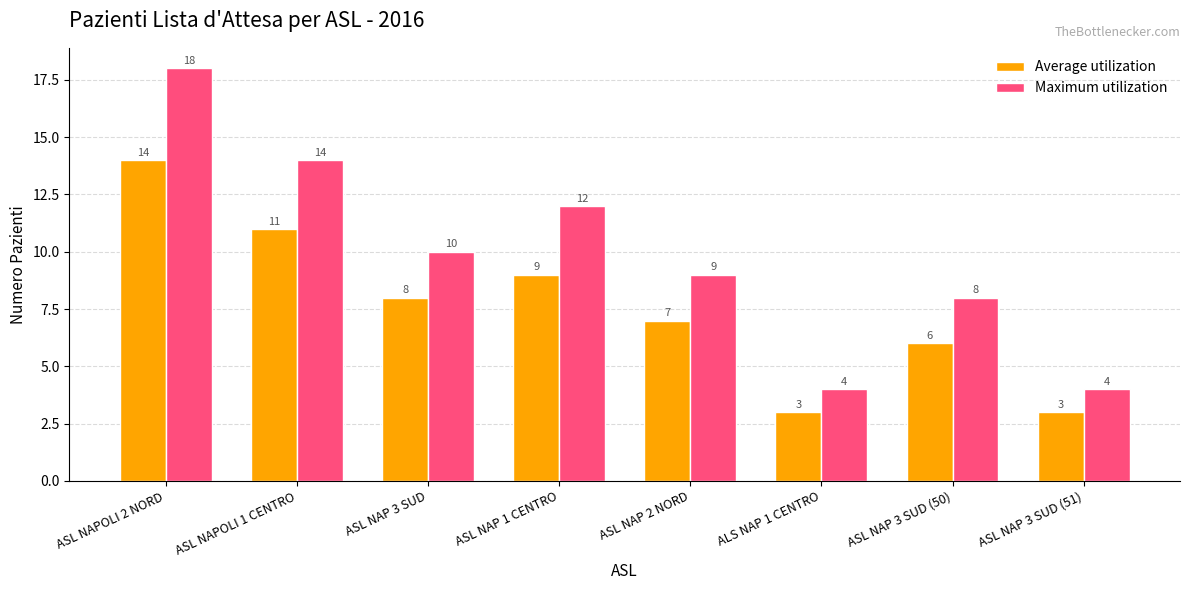

Does the chart contain any negative values?

No